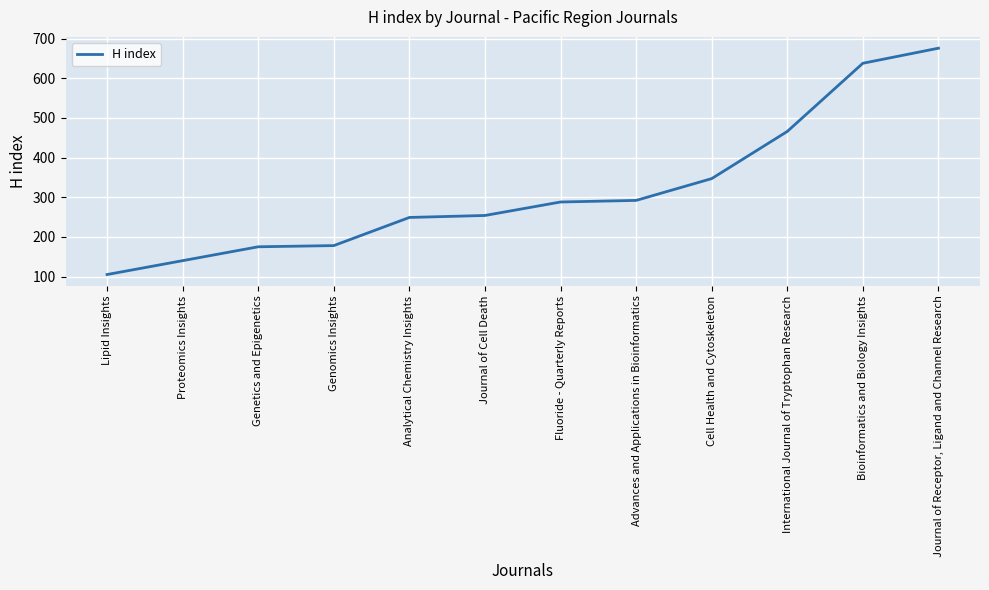

Between Analytical Chemistry Insights and Fluoride - Quarterly Reports, which is larger?

Fluoride - Quarterly Reports